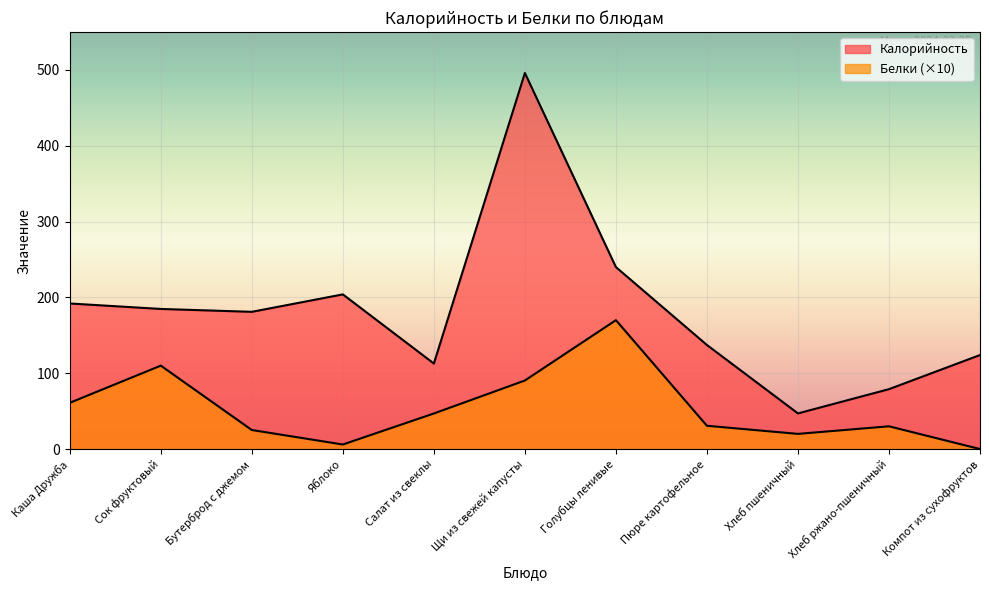

Is the value of Калорийность at Салат из свеклы greater than the value of Белки at Хлеб ржано-пшеничный?

Yes